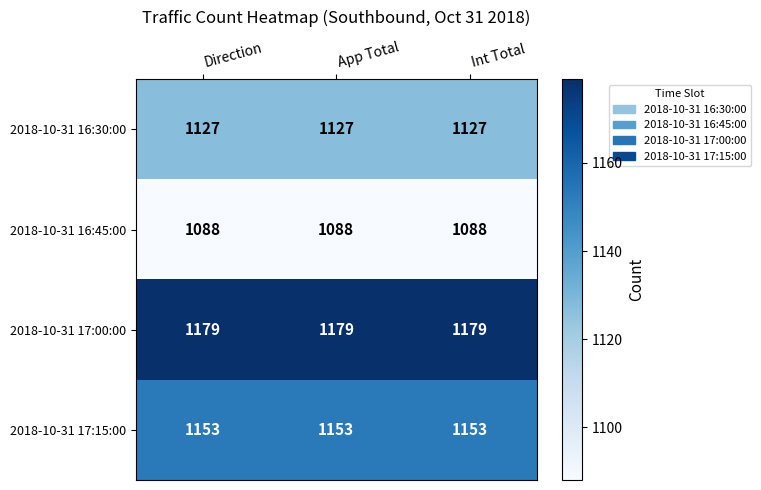

What is the spread (max minus min) of values at Direction?

91